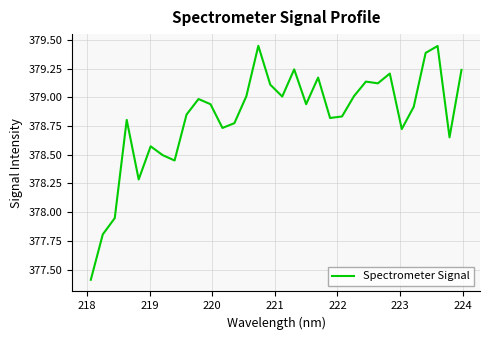

What is the difference between the maximum and minimum values?

2.0